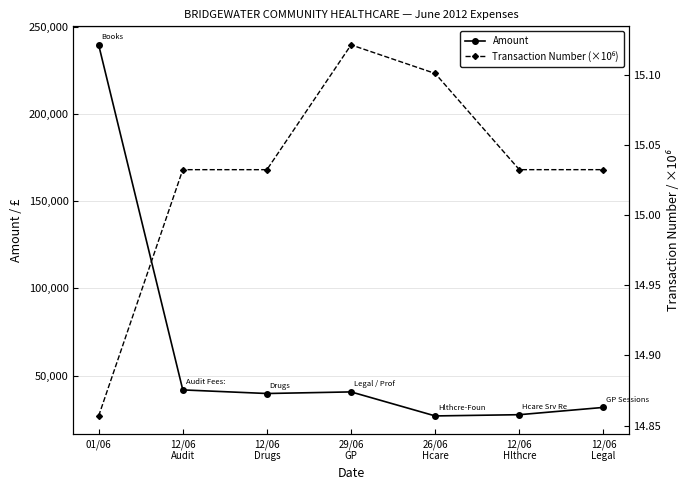

Is this an area chart (filled region under the line)?

No